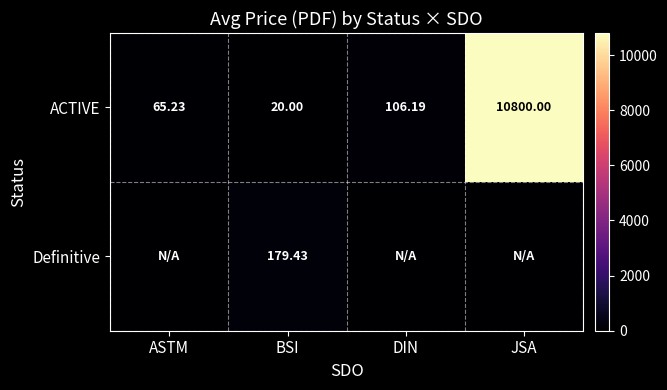

Where does the ACTIVE series first go above 106?

DIN